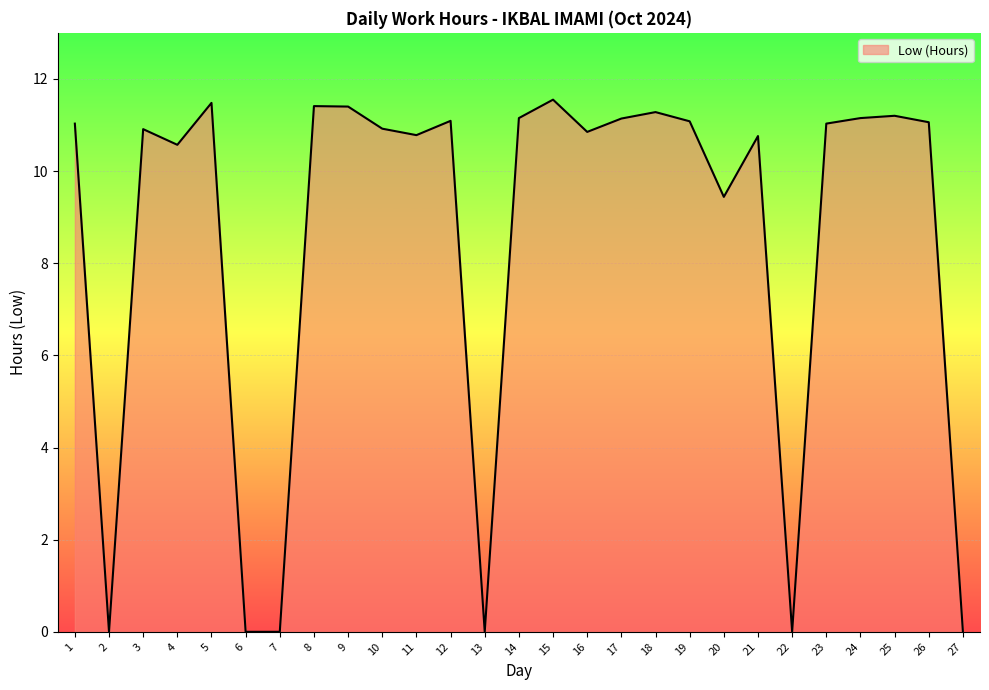

At which label does the data first exceed 11?

1